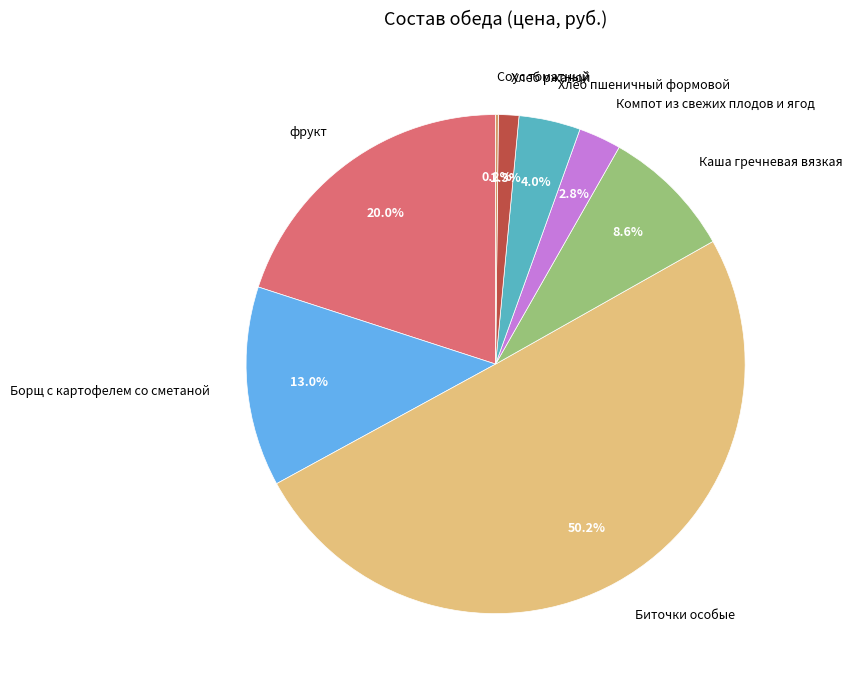

How much of the chart is everything except Борщ с картофелем со сметаной?

87.0%